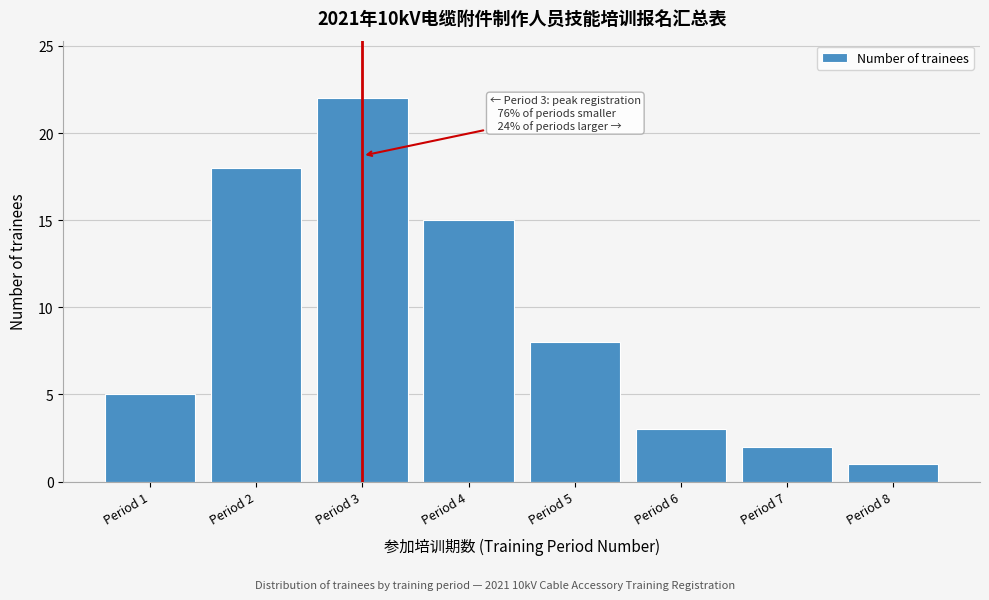

Reading right to left, list all the values displayed in this chart.

Period 8=1	Period 7=2	Period 6=3	Period 5=8	Period 4=15	Period 3=22	Period 2=18	Period 1=5